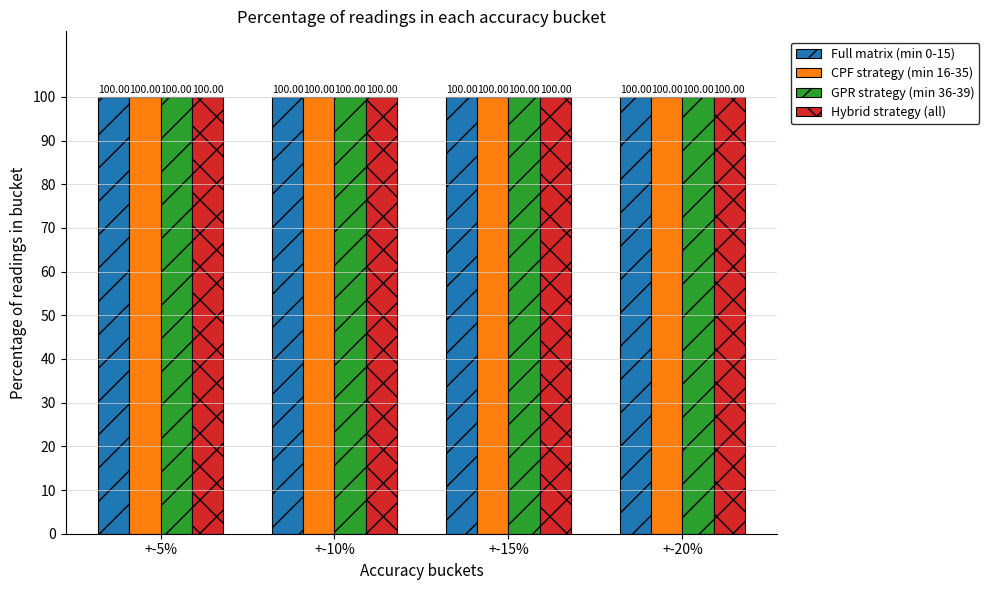

How many bars are there in each group?

4